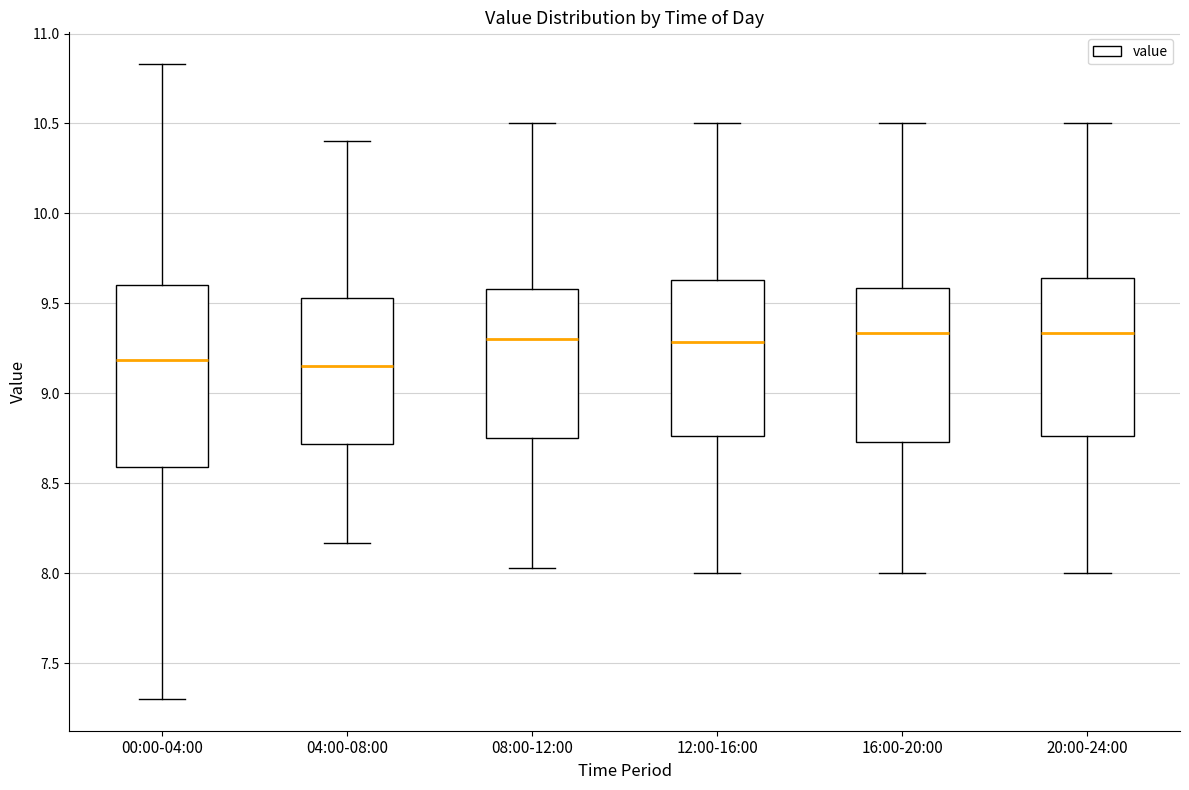

Reading left to right, transcribe this box plot: for each box, give where its median line is, the range the box spans, and where its two whiskers end, as read against the y-axis. The values are not printed on the chart, so give them approximately, as read against the axis.

00:00-04:00: median 9.20, box 8.60 to 9.60, whiskers 7.30 to 10.85
04:00-08:00: median 9.15, box 8.70 to 9.55, whiskers 8.15 to 10.40
08:00-12:00: median 9.30, box 8.75 to 9.60, whiskers 8.05 to 10.50
12:00-16:00: median 9.30, box 8.75 to 9.65, whiskers 8.00 to 10.50
16:00-20:00: median 9.35, box 8.75 to 9.60, whiskers 8.00 to 10.50
20:00-24:00: median 9.35, box 8.75 to 9.65, whiskers 8.00 to 10.50